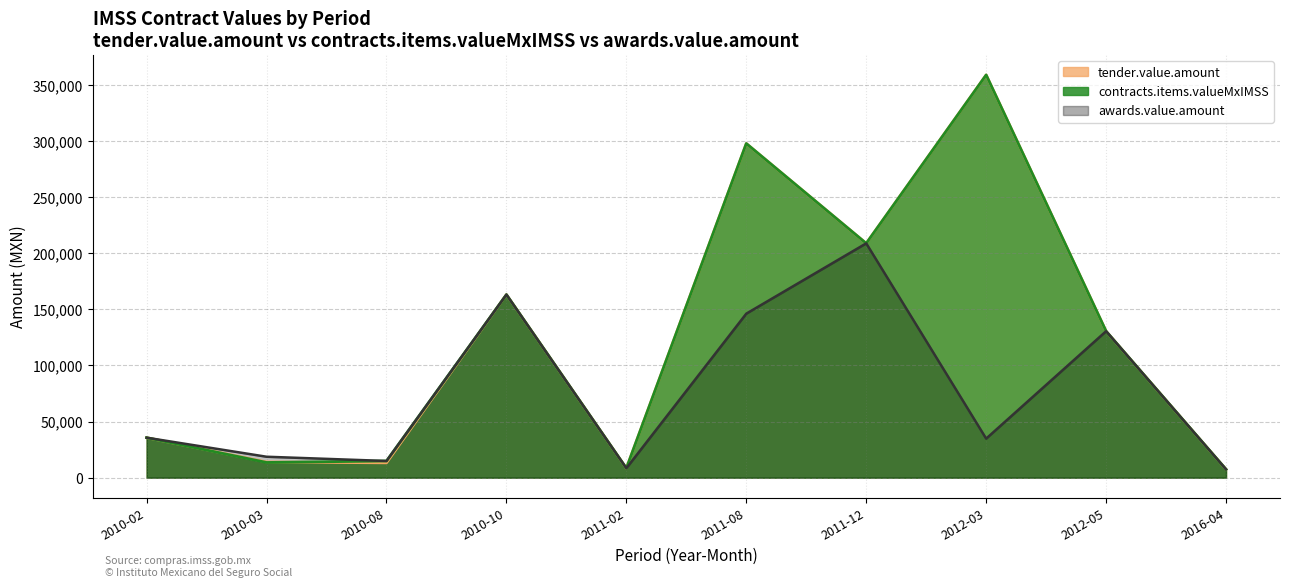

What is the label of the 10th point from the right?

2010-02